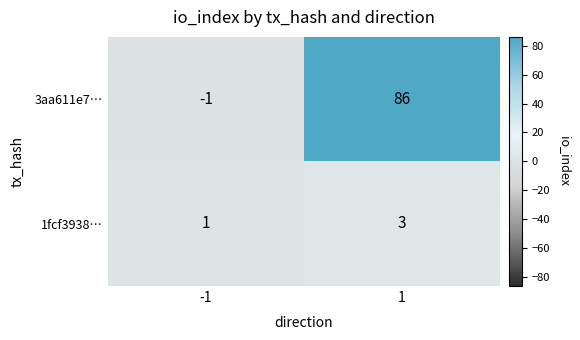

What is the highest value of the 3aa611e7… series?

86